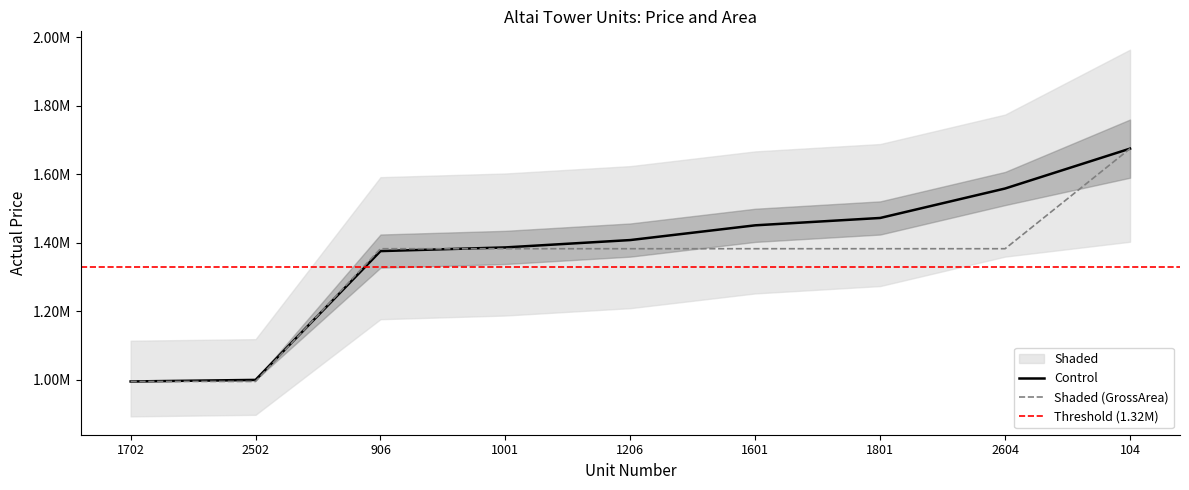

What is the approximate value of Actual Price at 104?

1674565.0